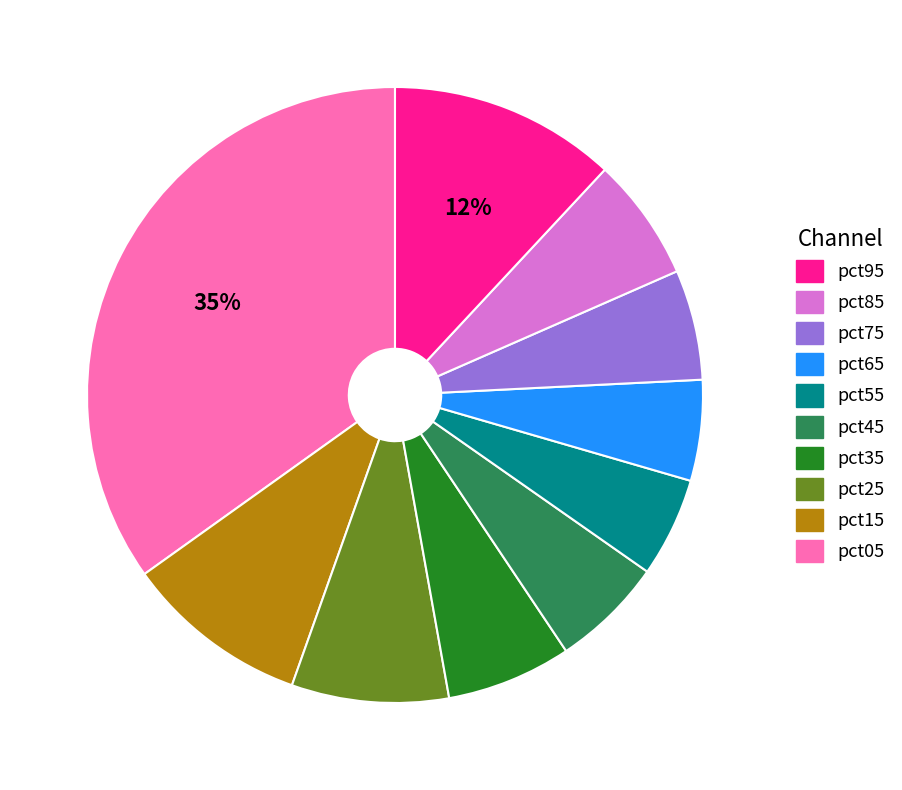

Is there a majority slice in this chart?

No